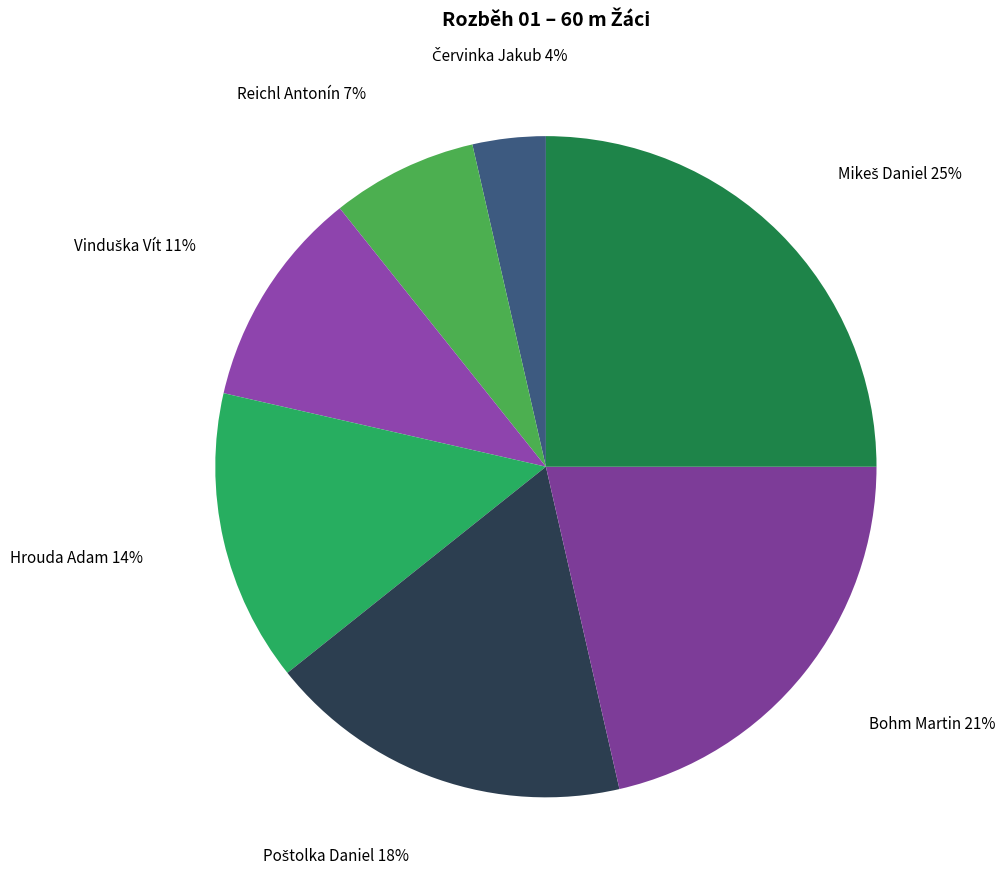

Count the number of slices in the pie.

7